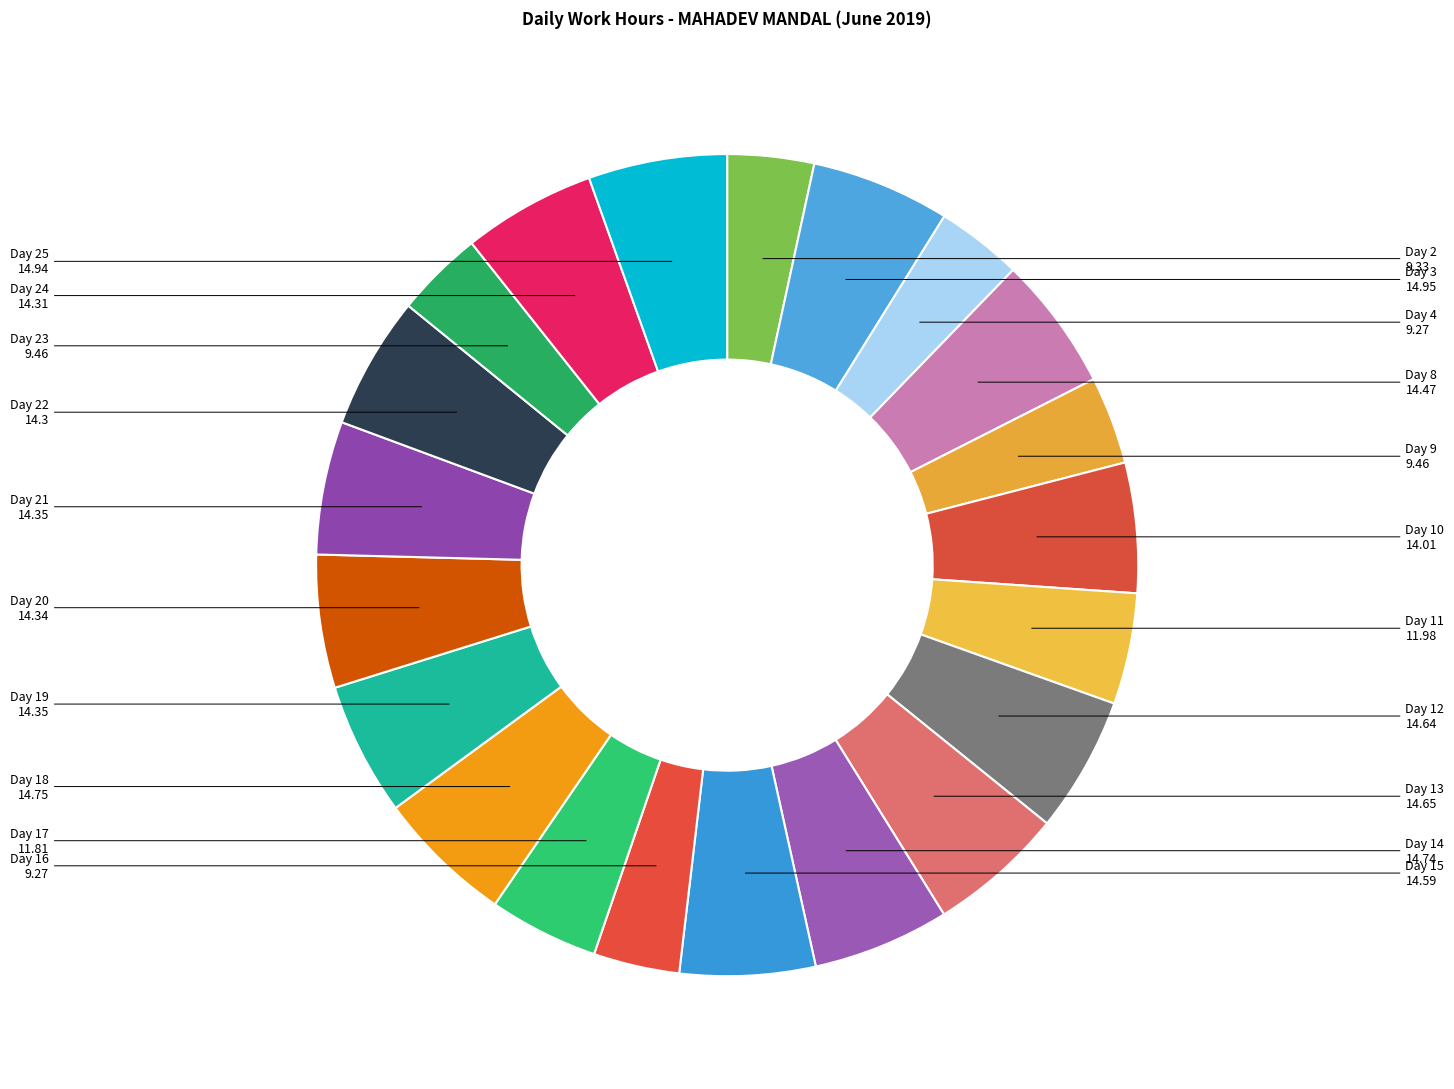

Is there a majority slice in this chart?

No